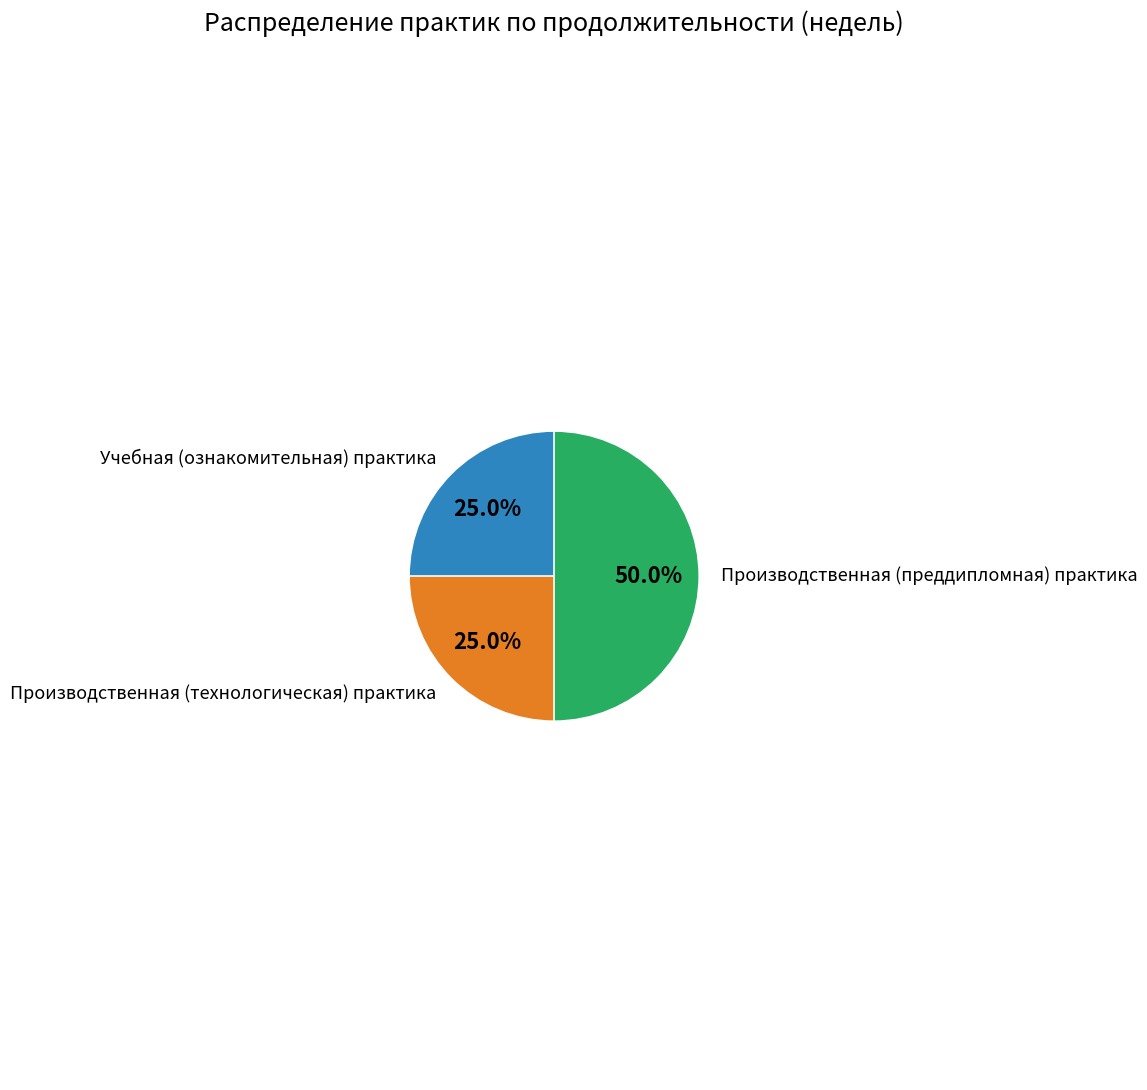

What portion of the pie excludes Производственная (технологическая) практика?

75.0%